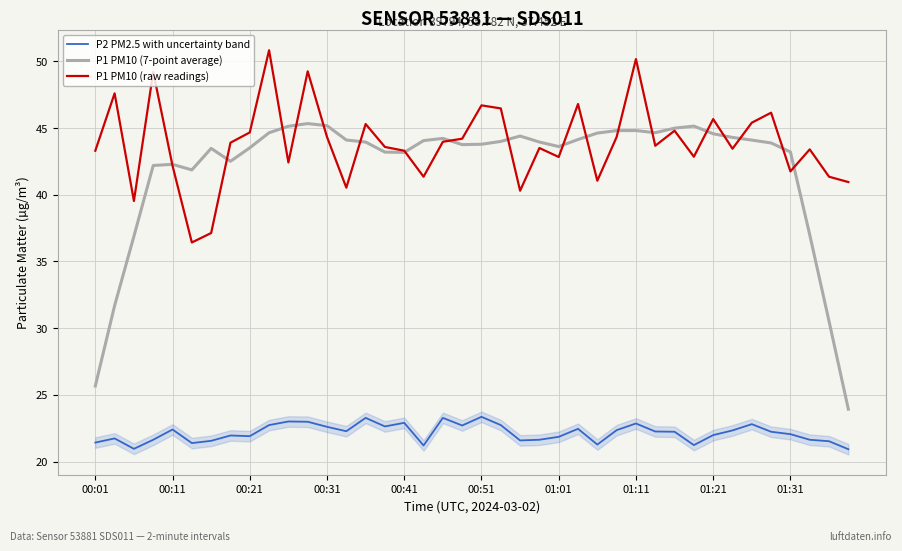

The value of P2 PM2.5 with uncertainty band at 00:01 is 32.4. True or false?

False